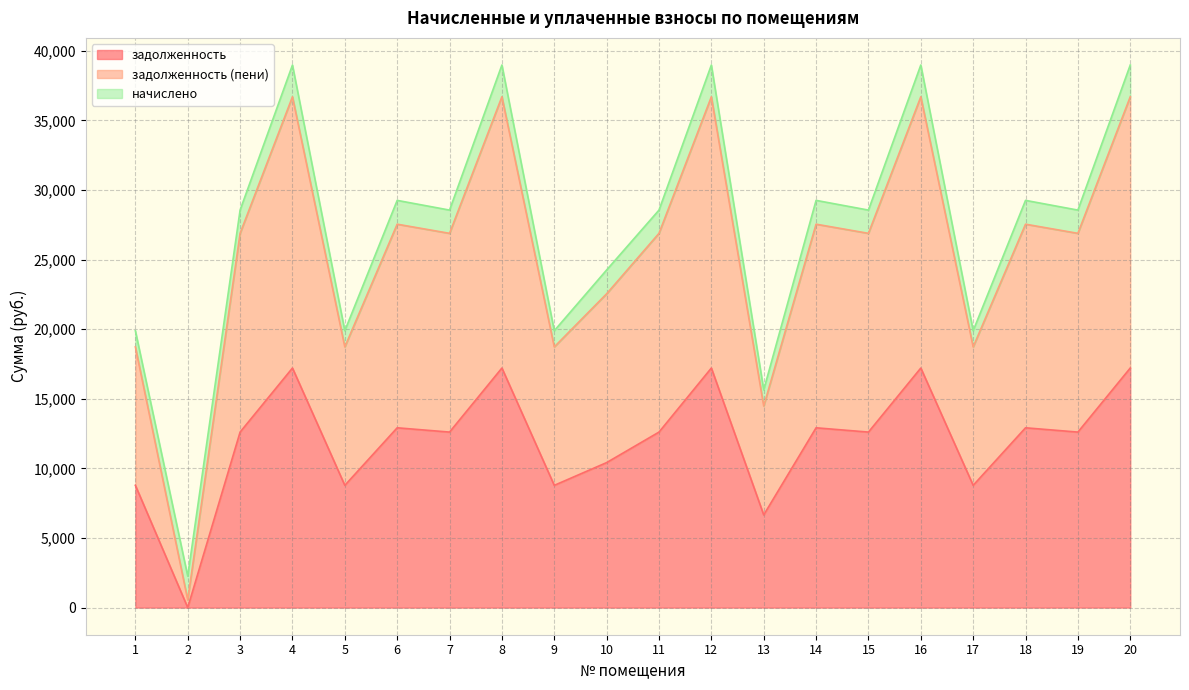

At which label does задолженность first exceed 12608?

3